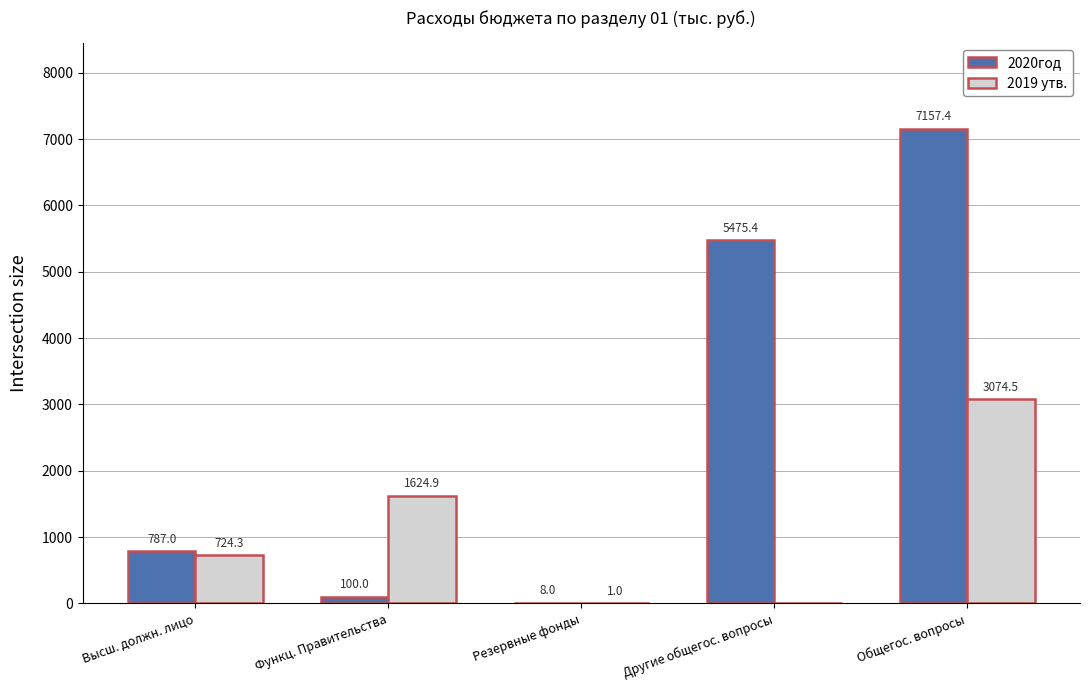

How many groups of bars are there?

5